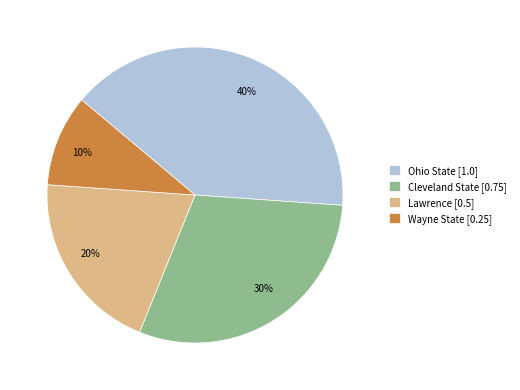

To the nearest percent, what is the average slice percentage?

25%